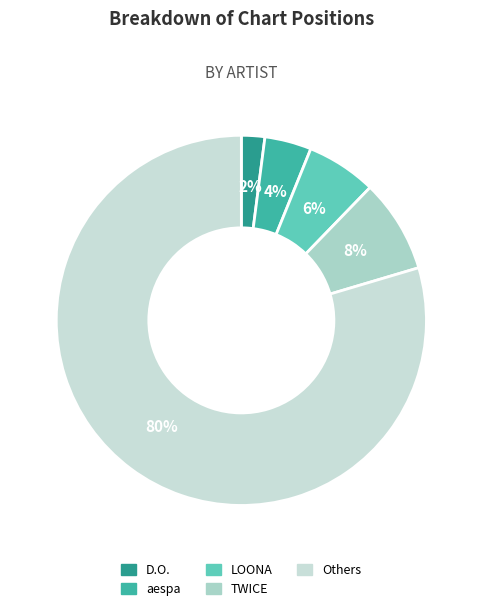

Count the number of slices in the pie.

5